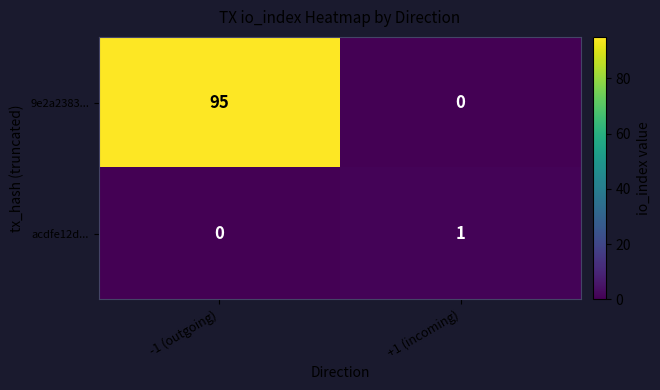

What is the maximum value for 9e2a2383...?

95